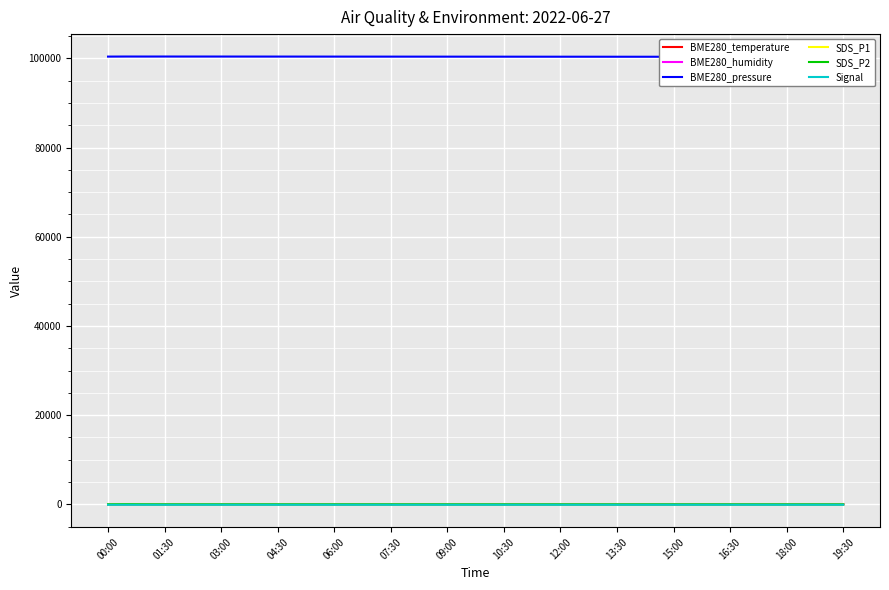

What is the label of the 40th point from the left?

19:30